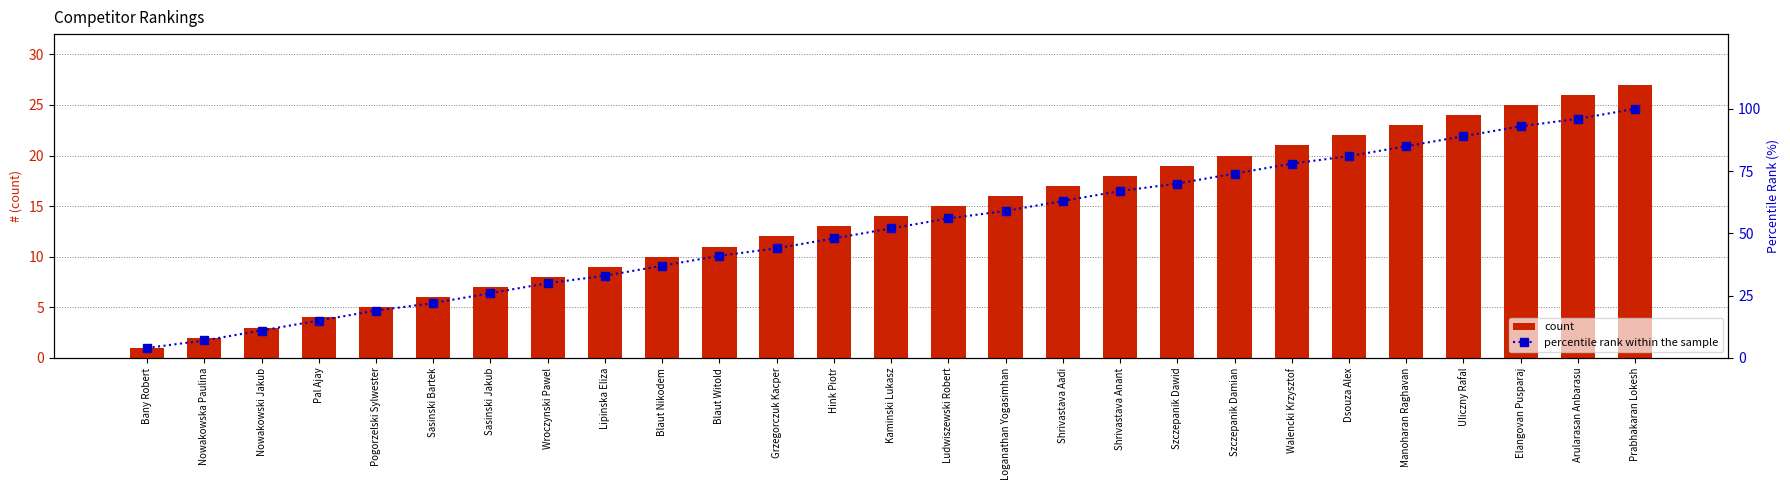

The # series shows 19 at Grzegorczuk Kacper. True or false?

False